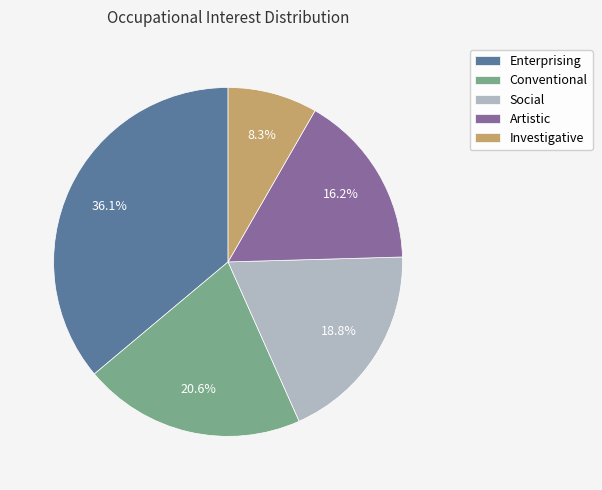

Rank the categories by value from lowest to highest.

Investigative, Artistic, Social, Conventional, Enterprising